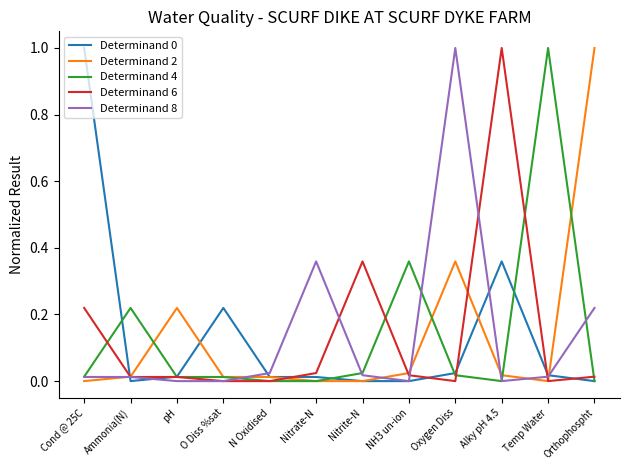

True or false: Determinand 2 has a value of 0.0 at O Diss %sat.

True